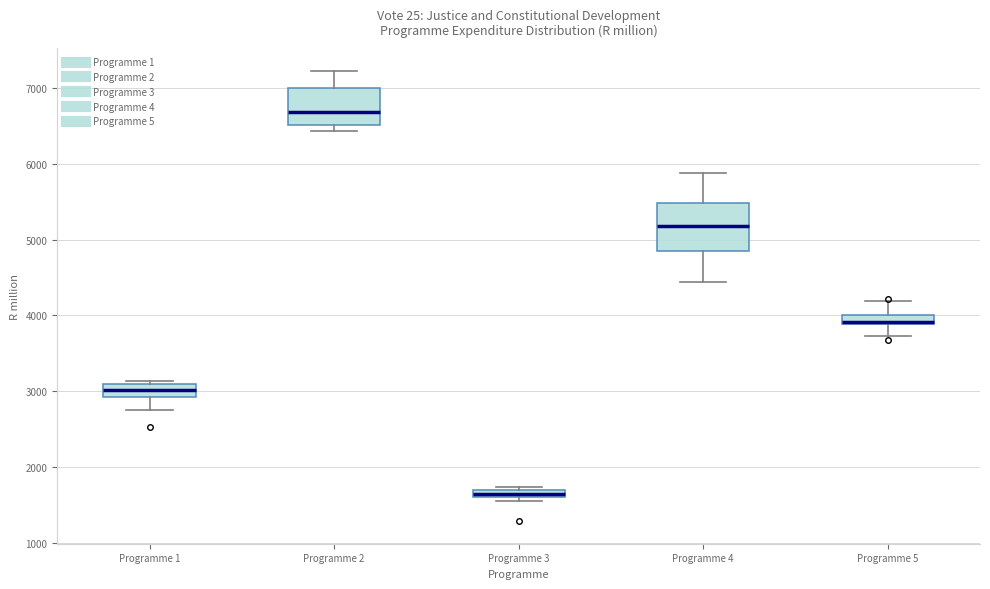

Where does the median line of the box for Programme 4 sit on the y-axis? The values are not printed on the chart, so give them approximately, as read against the axis.

5200